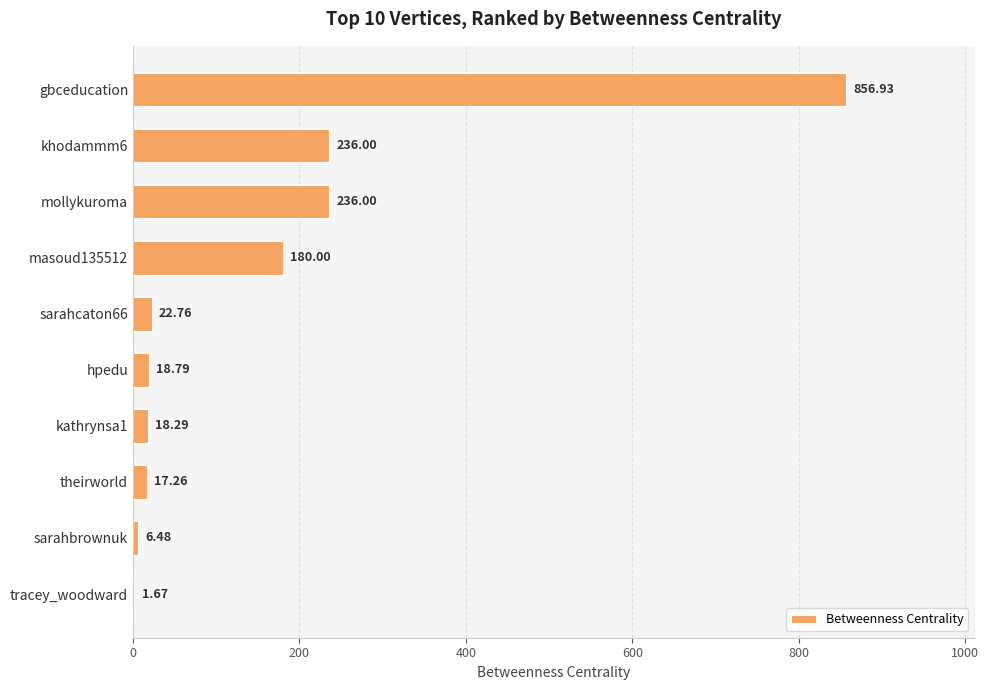

What is the sum of all values?

1594.2